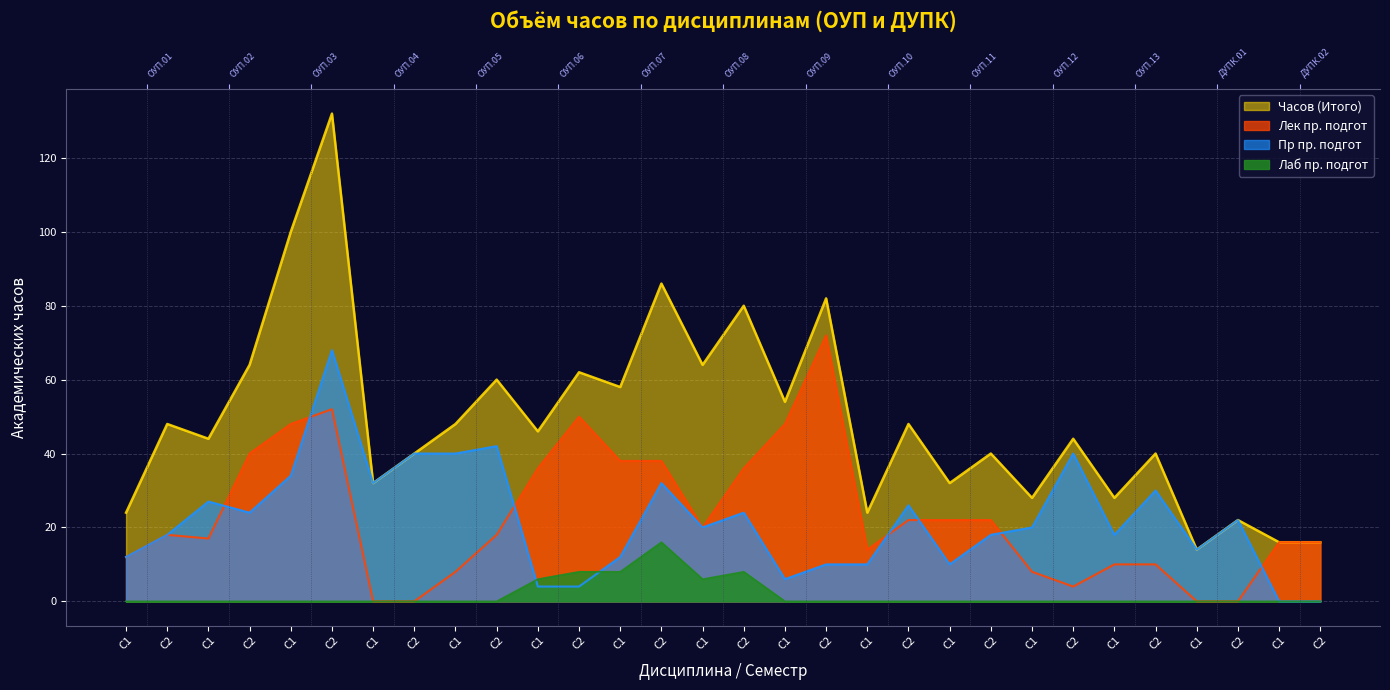

Is the value of Лек пр. подгот at С2 greater than the value of Лаб пр. подгот at С1?

Yes